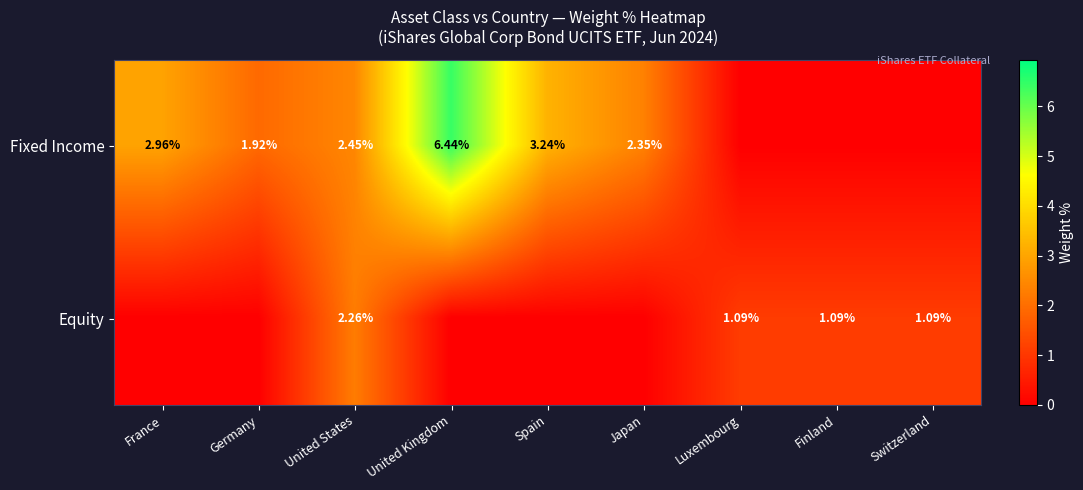

At United States, list the series in order from largest to smallest.

Fixed Income, Equity